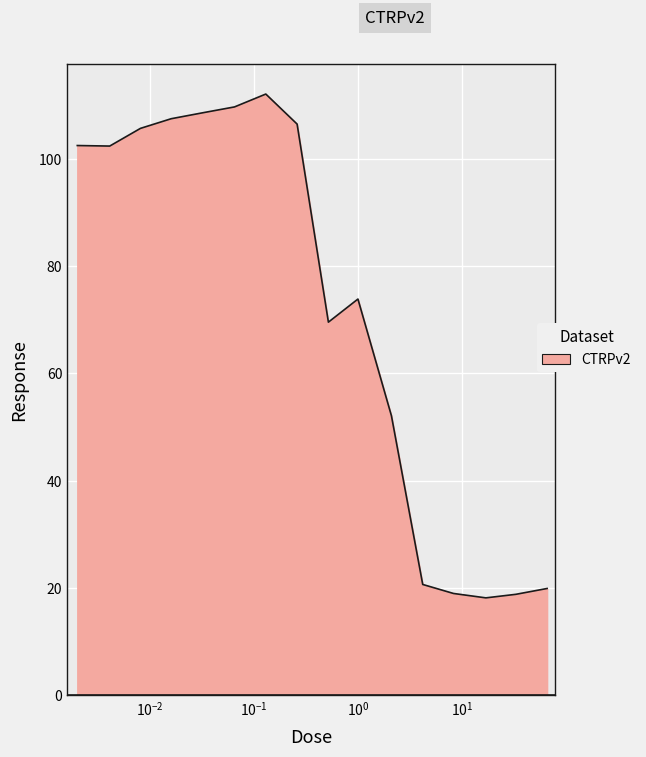

What is the difference between the maximum and minimum values?

94.0